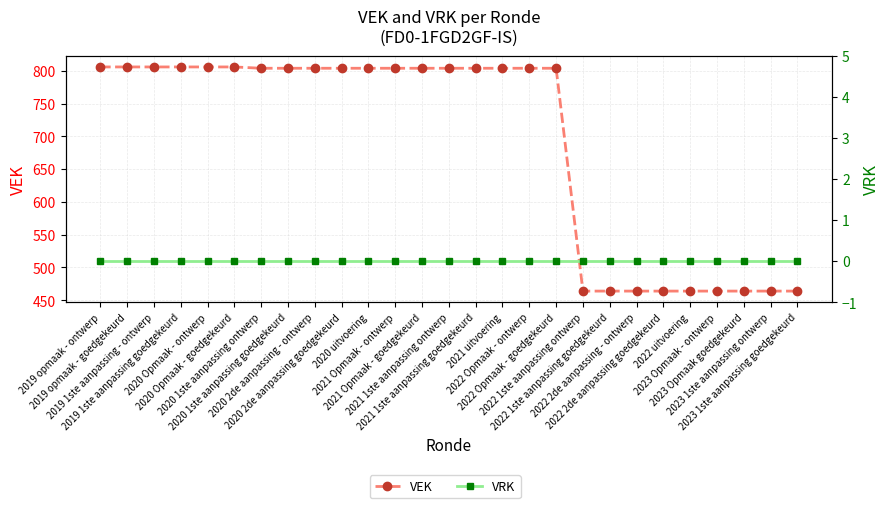

What is the highest value of the VEK series?

806